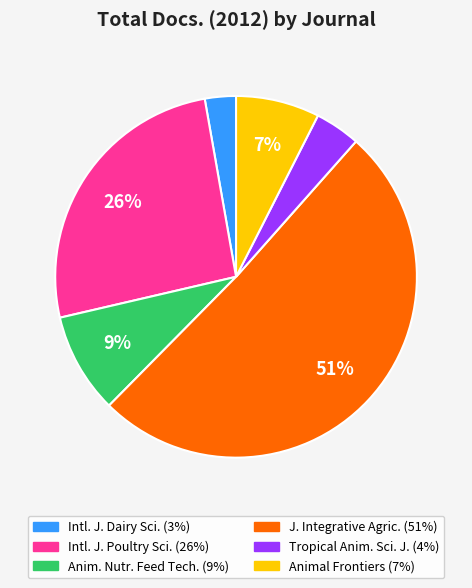

To the nearest percent, what is the average slice percentage?

17%